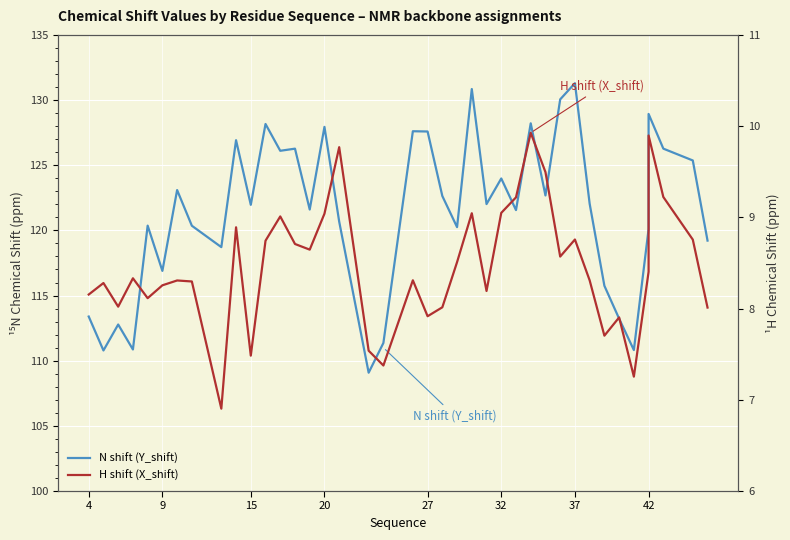

Reading left to right, transcribe all the data shown in this chart.

N shift (Y_shift): 113.4	110.8	112.8	110.9	120.4	116.9	123.1	120.4	118.7	126.9	122.0	128.2	126.1	126.3	121.6	127.9	120.7	109.1	111.4	127.6	127.6	122.6	120.2	130.8	122.0	124.0	121.6	128.2	122.7	130.1	131.3	122.0	115.7	113.2	110.8	120.1	128.9	126.3	125.4	119.2
H shift (X_shift): 8.2	8.3	8.0	8.3	8.1	8.3	8.3	8.3	6.9	8.9	7.5	8.7	9.0	8.7	8.6	9.0	9.8	7.5	7.4	8.3	7.9	8.0	8.5	9.0	8.2	9.0	9.2	9.9	9.5	8.6	8.8	8.3	7.7	7.9	7.3	8.4	9.9	9.2	8.8	8.0